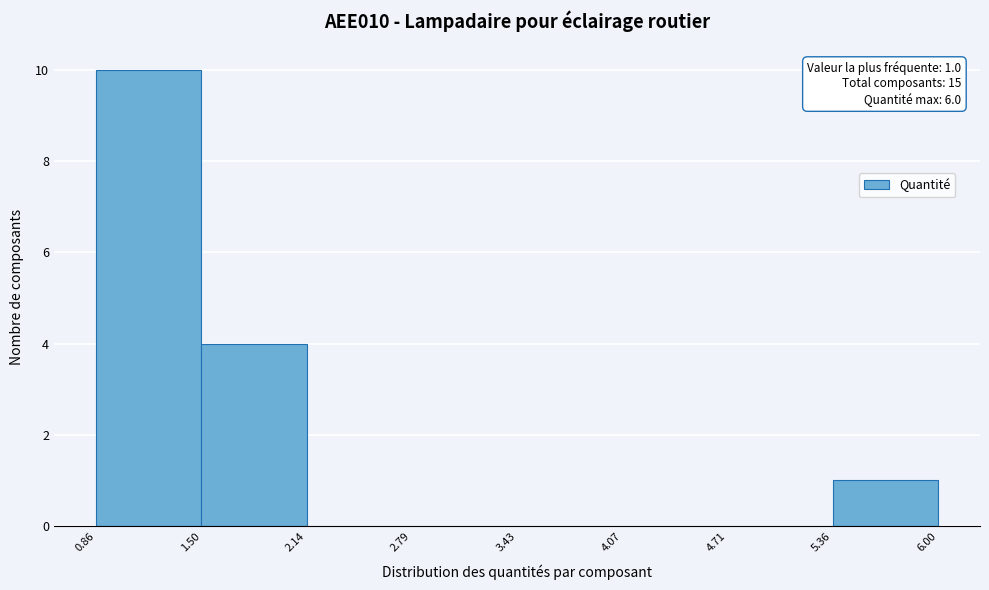

Over which range of the x-axis is the bar tallest?

0.86 to 1.50